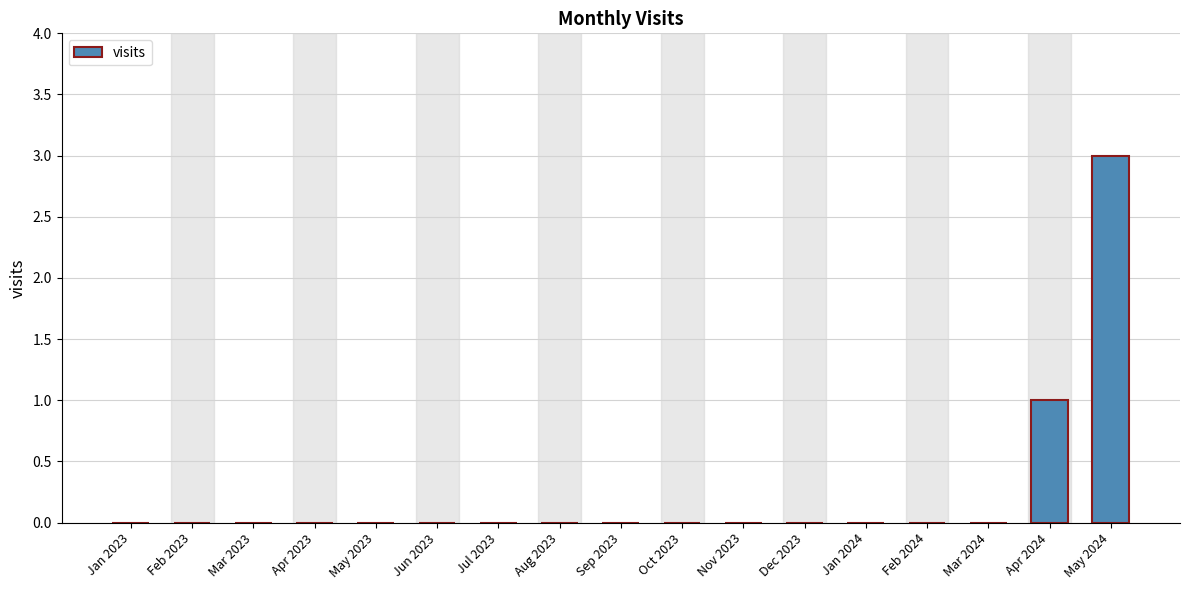

What is the sum of all values?

4